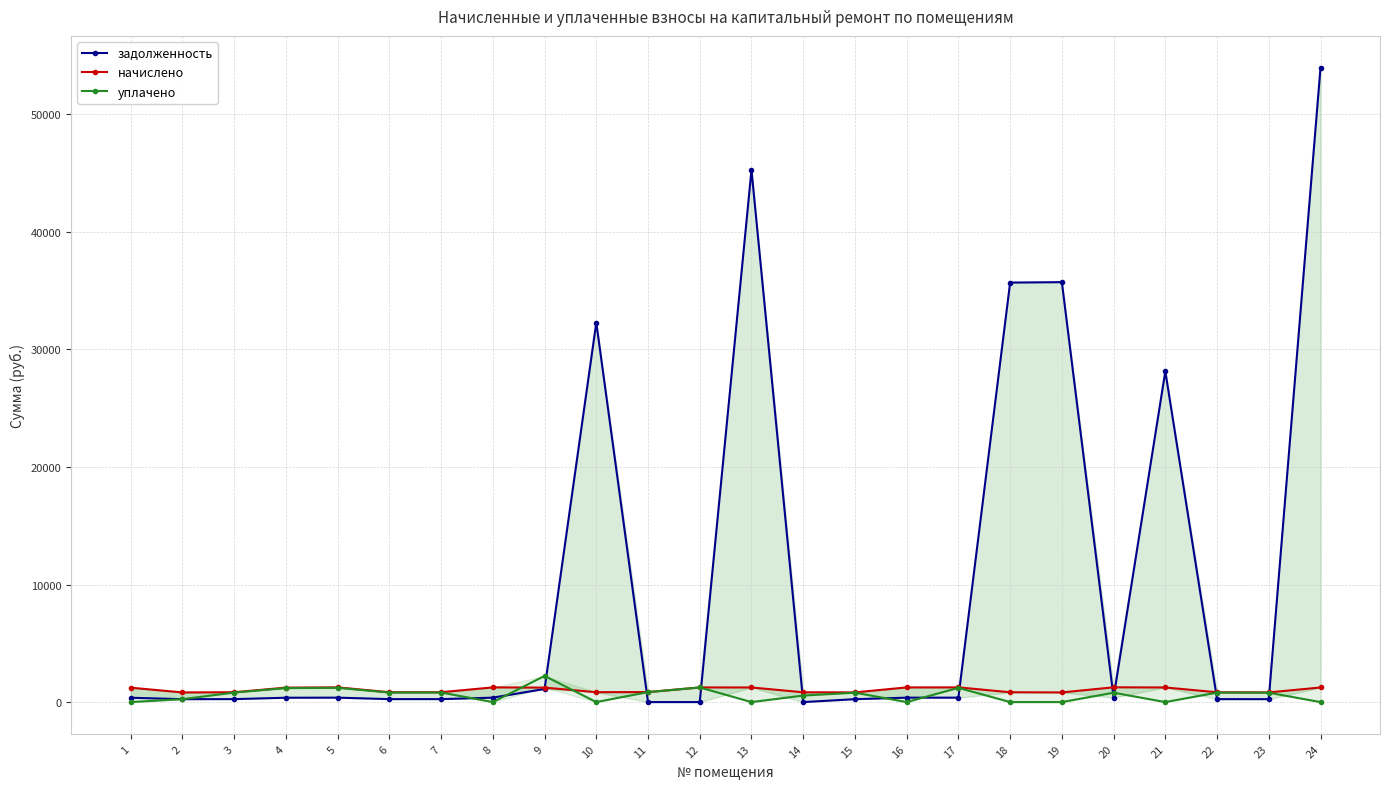

Rank the series at 17 from highest to lowest value.

начислено, уплачено, задолженность